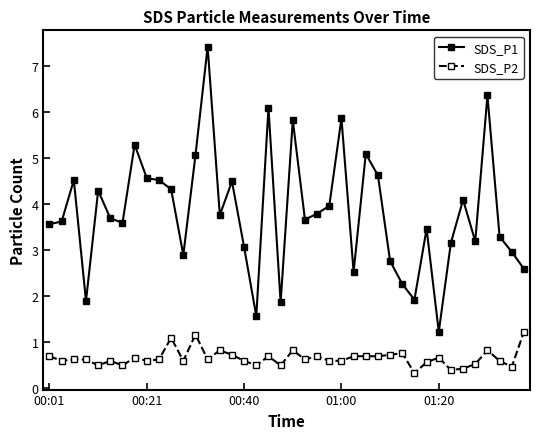

Which series has the widest spread of values?

SDS_P1